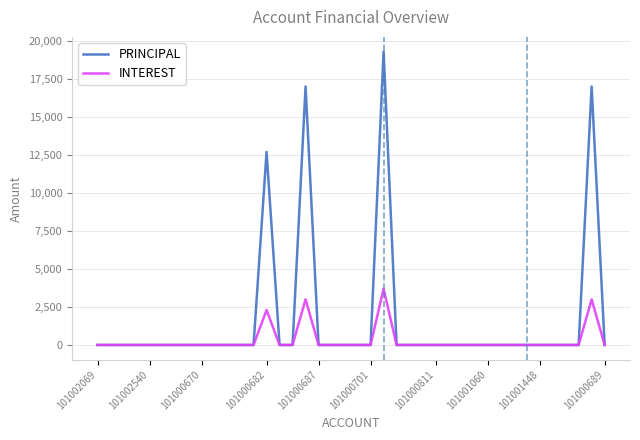

List the series in order of their peak value, highest first.

PRINCIPAL, INTEREST